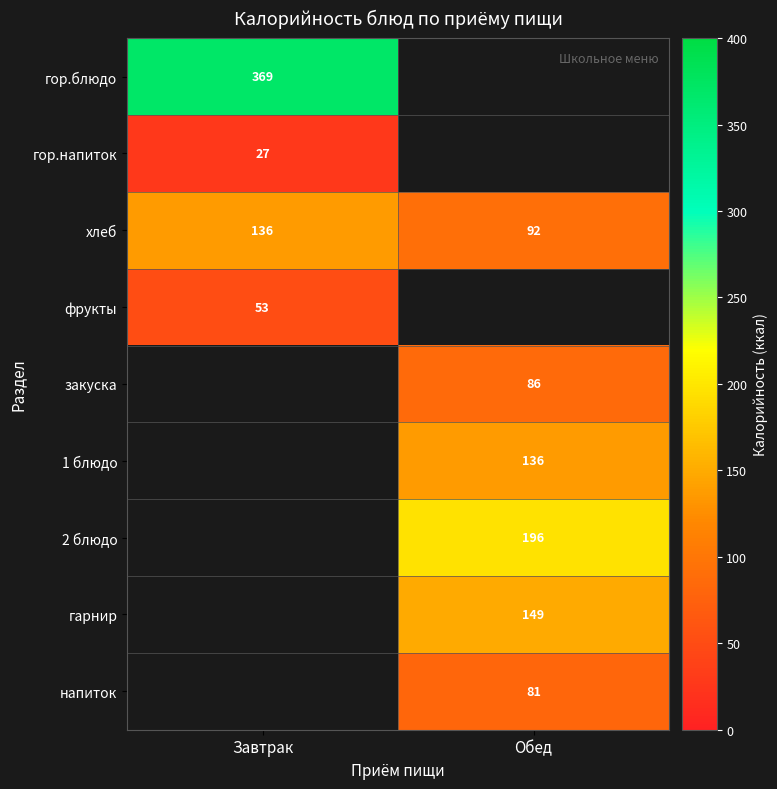

Is it true that 2 блюдо equals 196 at Обед?

True